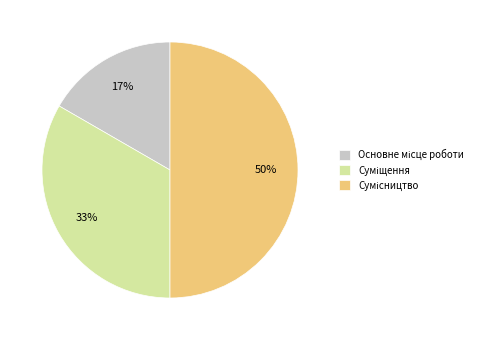

Count the number of slices in the pie.

3